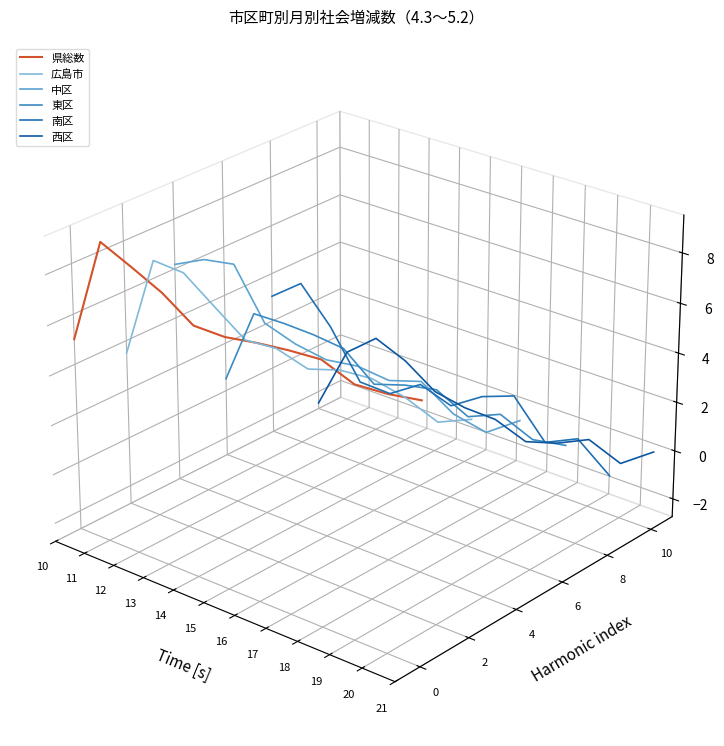

Is the value of 東区 at 15 greater than the value of 西区 at 14?

Yes